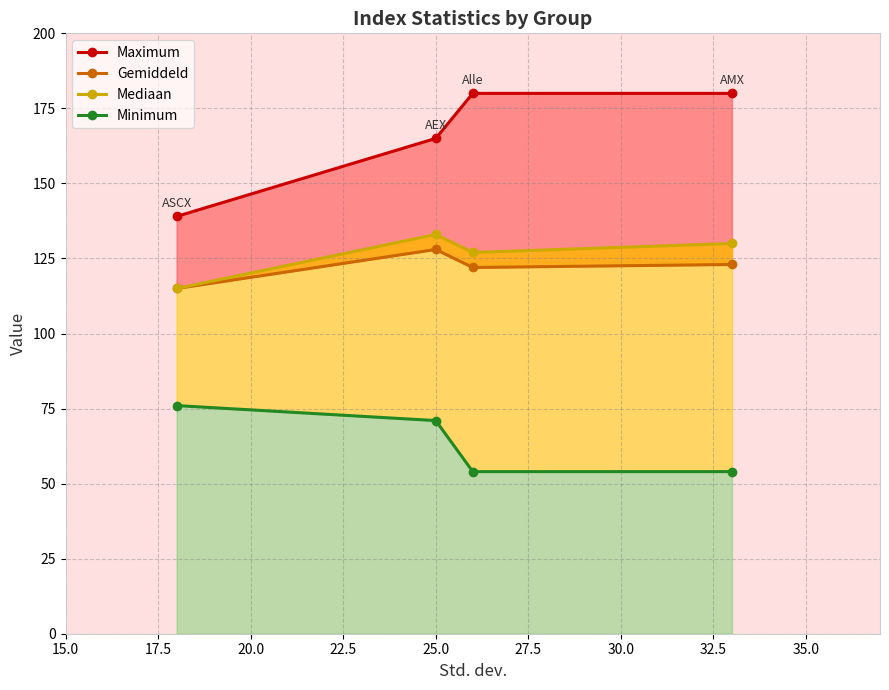

How many interior local valleys does the Mediaan series have?

1